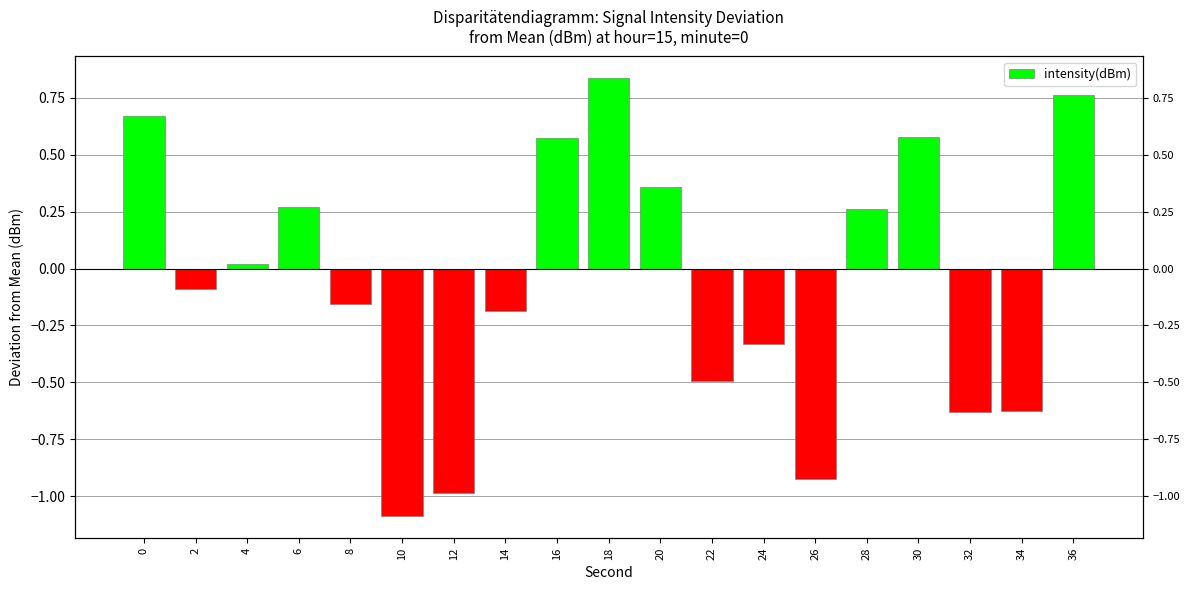

What is the greatest value displayed?

0.8